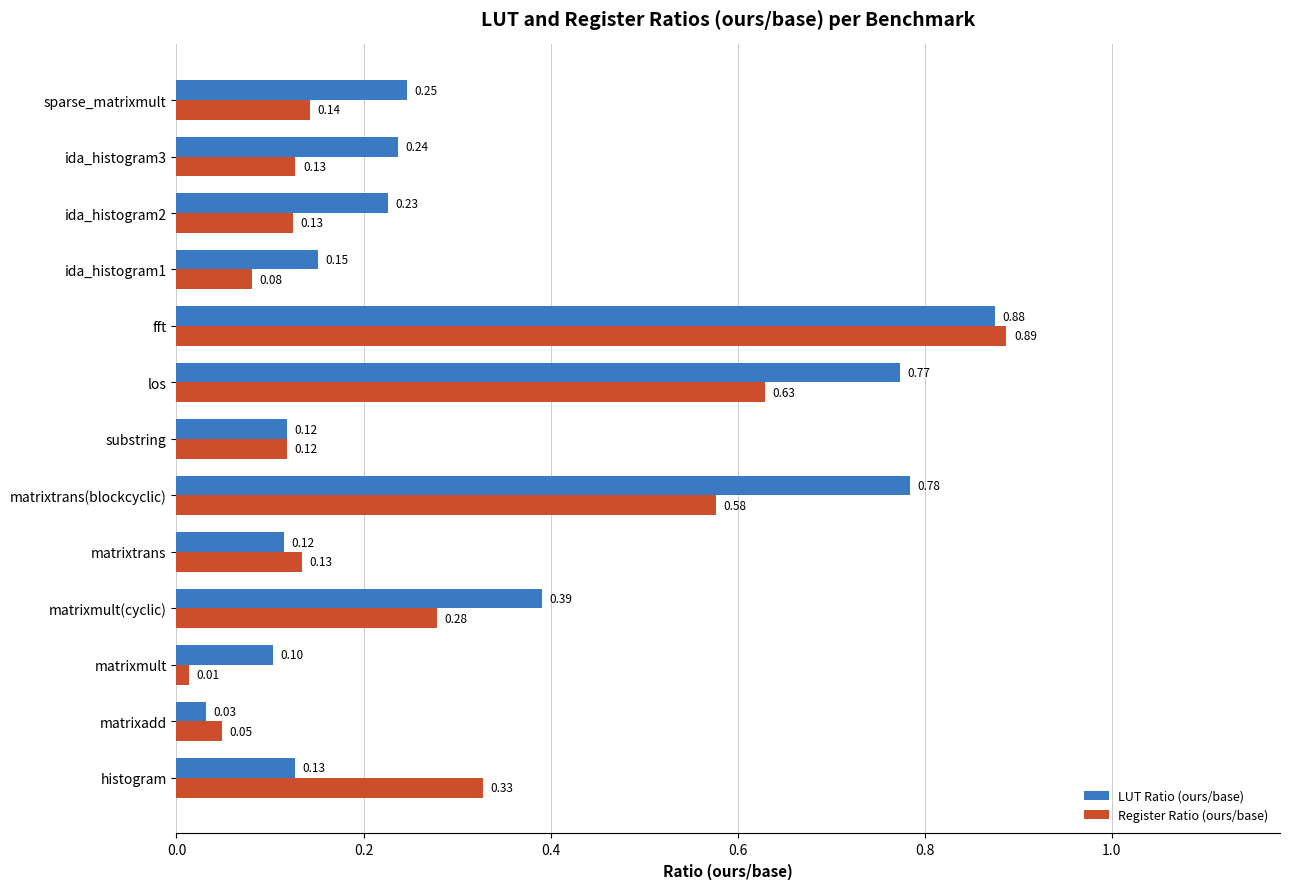

Rank the series by their maximum value, from lowest to highest.

LUT Ratio (ours/base), Register Ratio (ours/base)